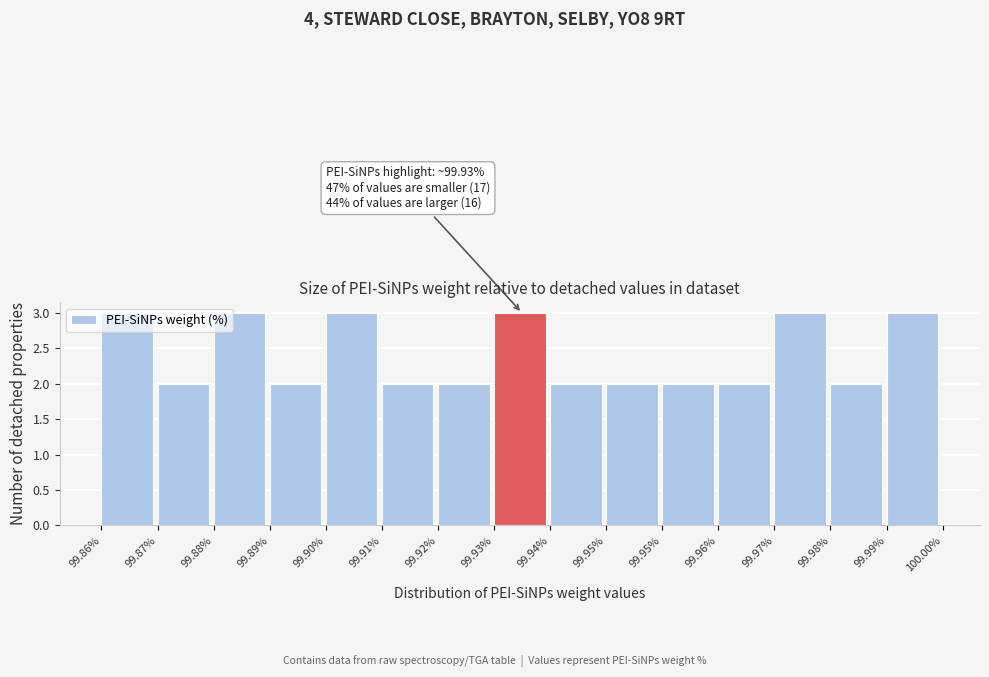

Does the chart contain any negative values?

No